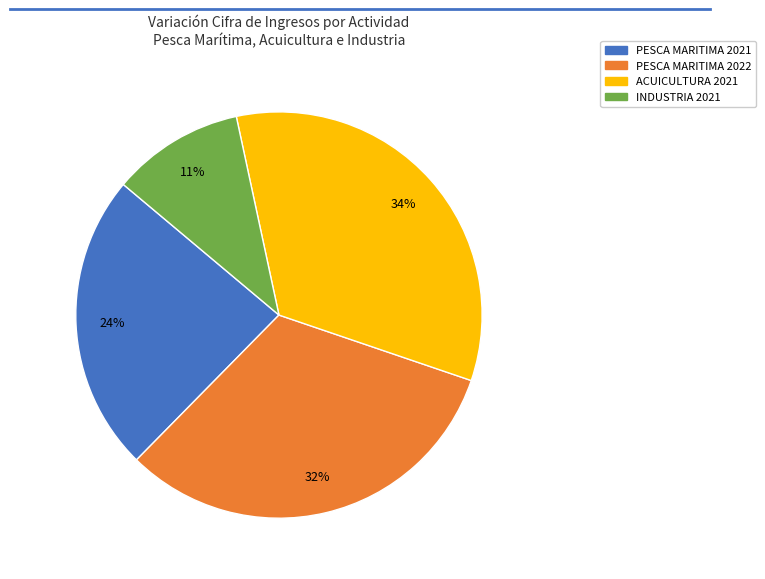

Count the number of slices in the pie.

4